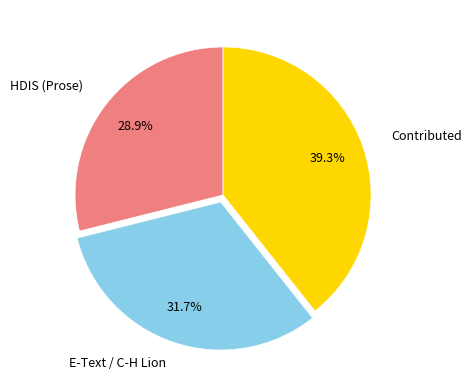

How many slices are in this pie chart?

3